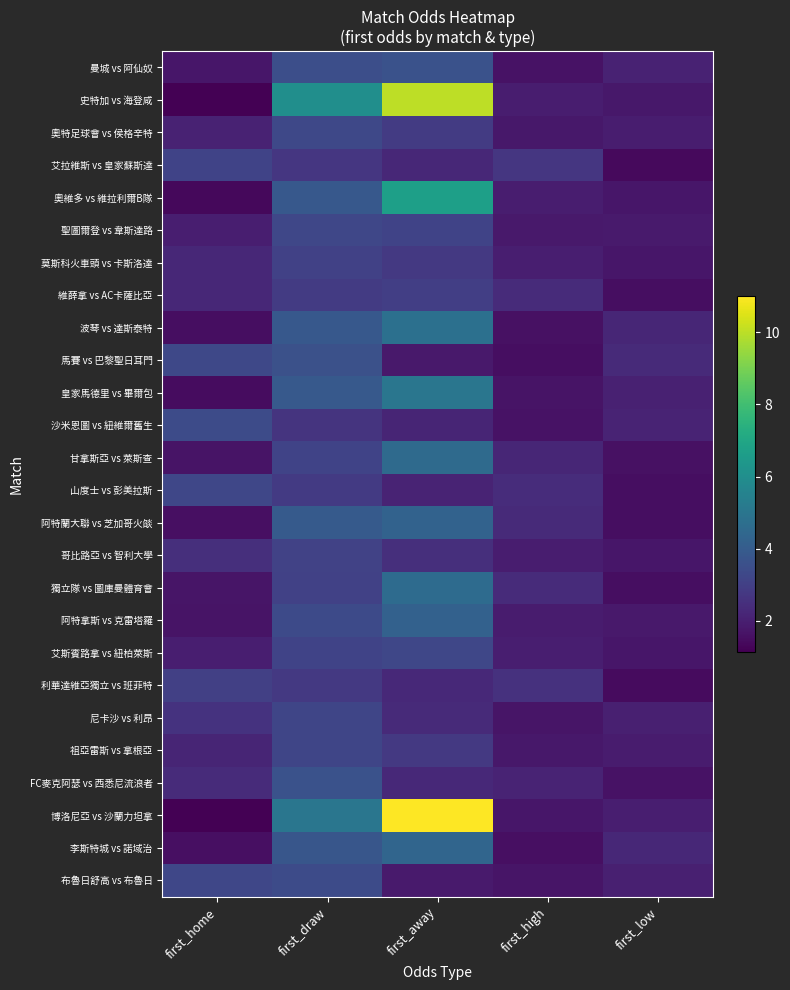

At how many categories does at least one series exceed 6?

1